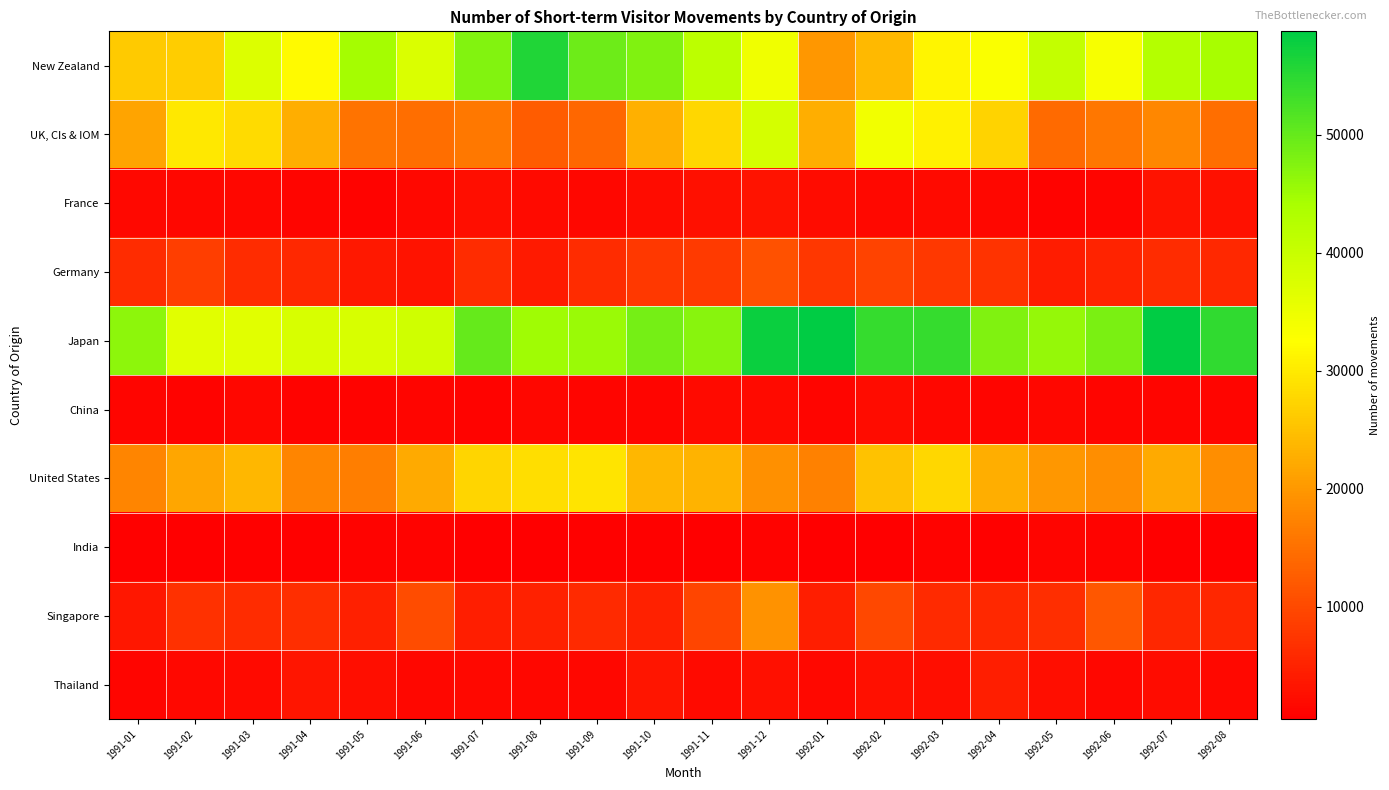

Rank the series by their maximum value, from highest to lowest.

Japan, New Zealand, UK, CIs & IOM, United States, Singapore, Germany, Thailand, France, China, India